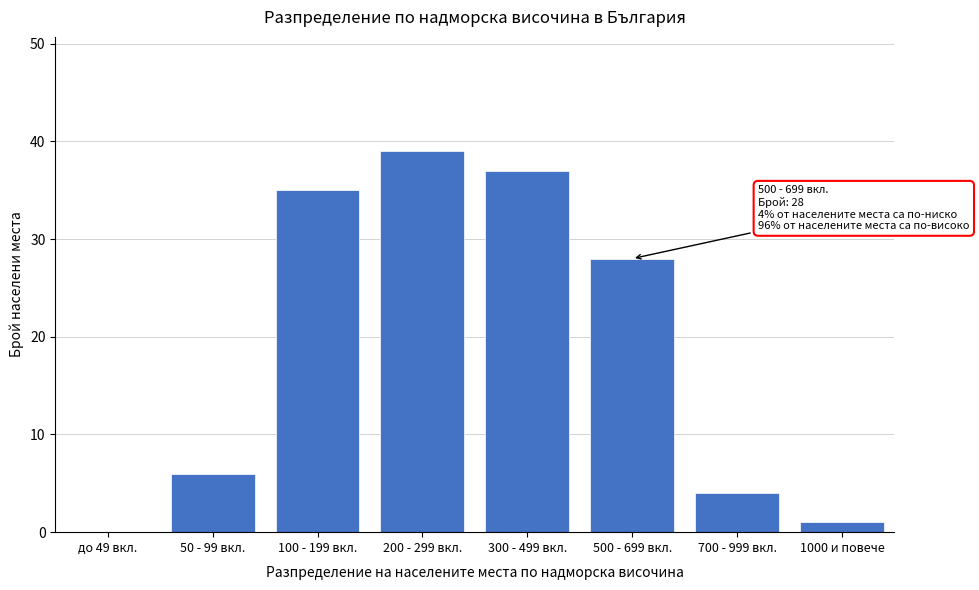

Reading right to left, transcribe all the data shown in this chart.

1000 и повече=1	700 - 999 вкл.=4	500 - 699 вкл.=28	300 - 499 вкл.=37	200 - 299 вкл.=39	100 - 199 вкл.=35	50 - 99 вкл.=6	до 49 вкл.=0